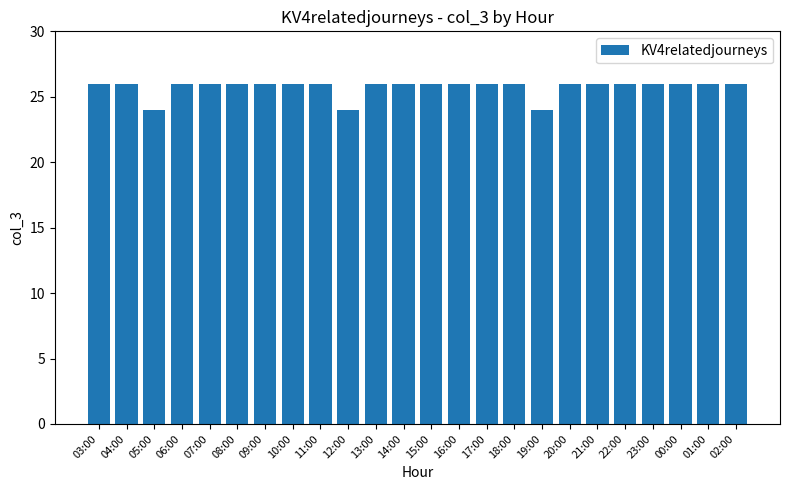

Reading left to right, what are all the values shown in this chart?

26	26	24	26	26	26	26	26	26	24	26	26	26	26	26	26	24	26	26	26	26	26	26	26